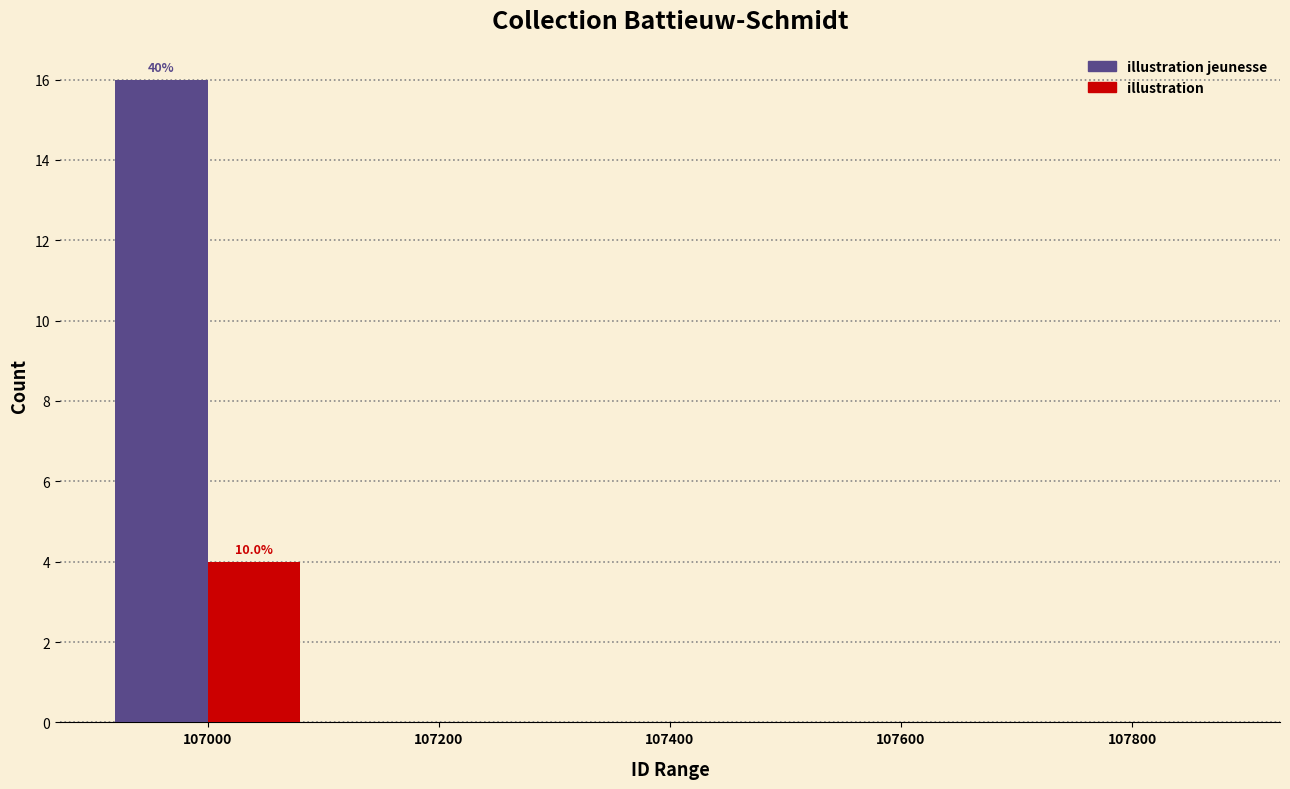

Reading right to left, transcribe all the data shown in this chart.

illustration jeunesse: 107800=0	107600=0	107400=0	107200=0	107000=16
illustration: 107800=0	107600=0	107400=0	107200=0	107000=4